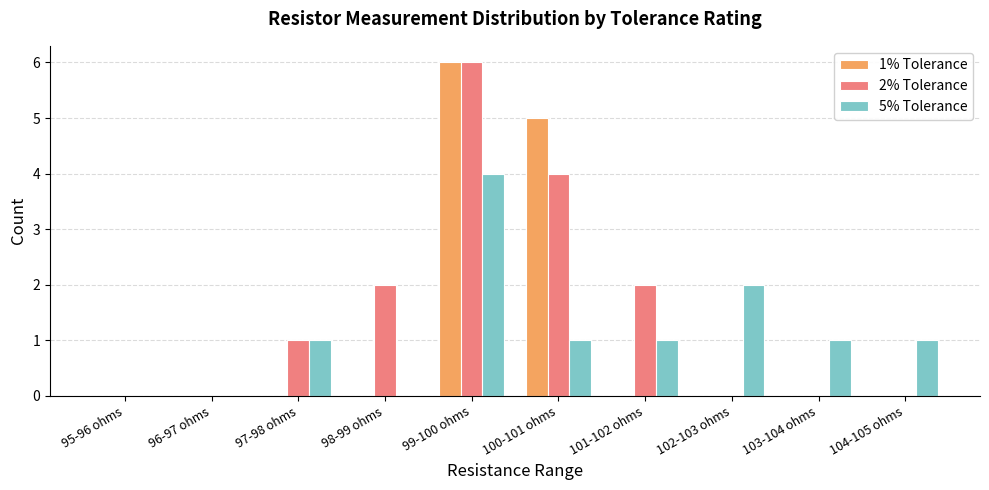

Is it true that 1% Tolerance equals 9 at 99-100 ohms?

False